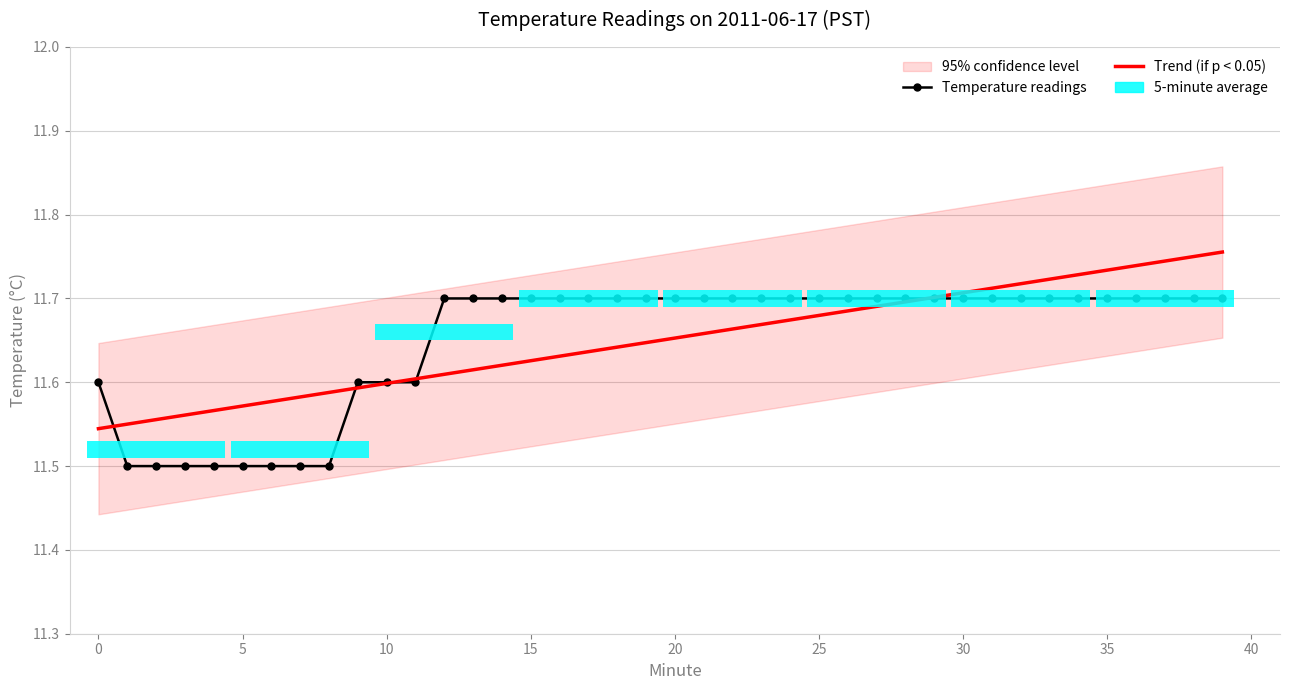

Read the Trend (if p < 0.05) value at 32.

11.7